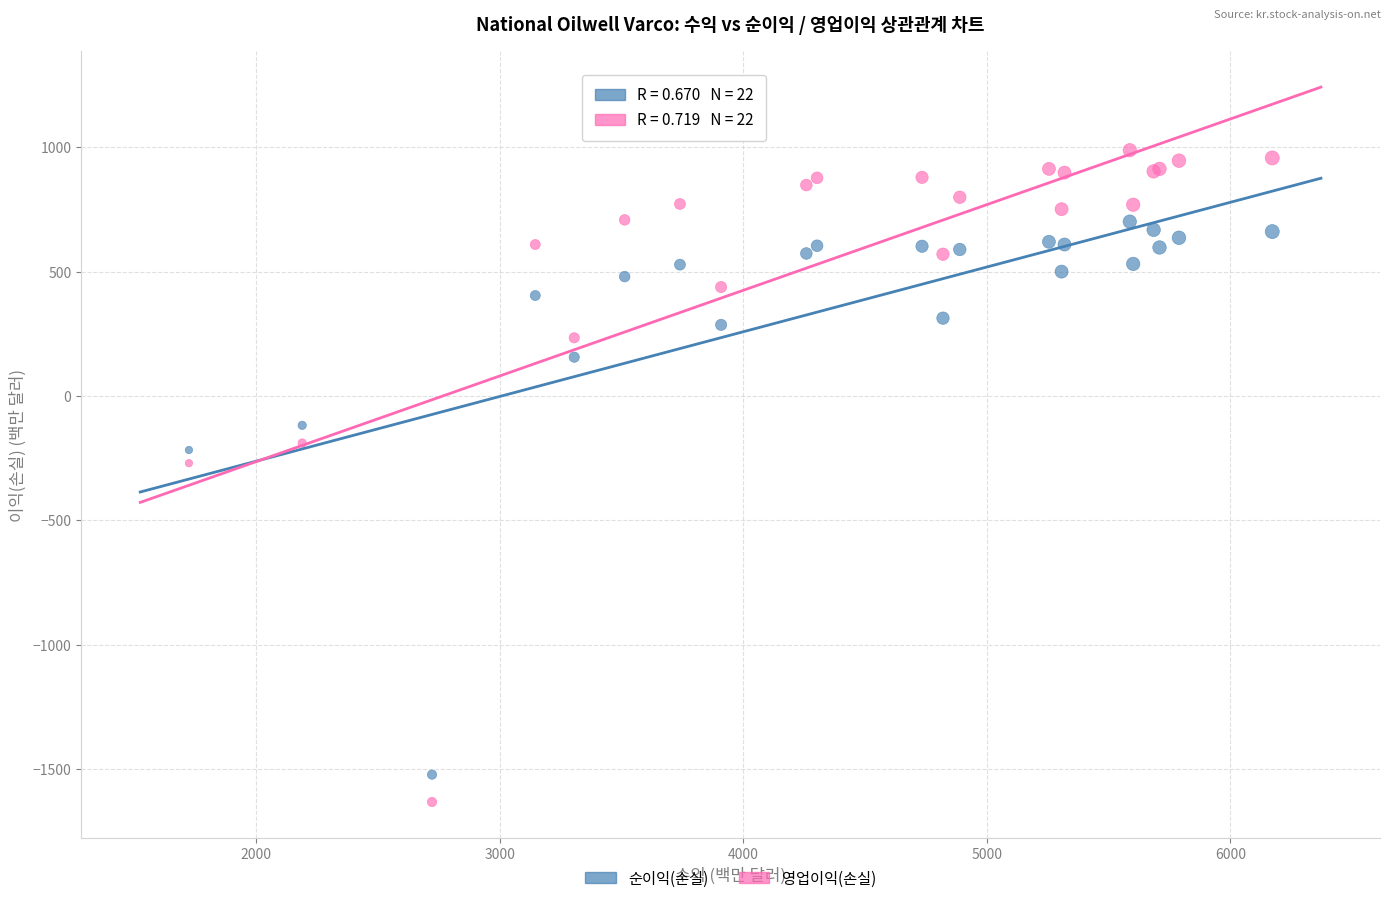

Across all series, what Y value is closest to -322?

-270